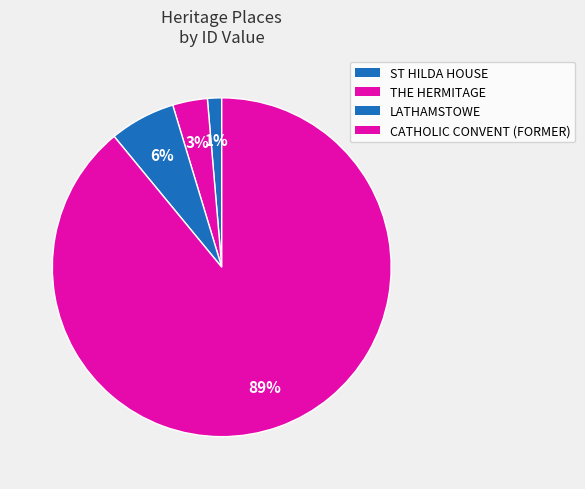

Is it true that LATHAMSTOWE is 1% of the pie?

False